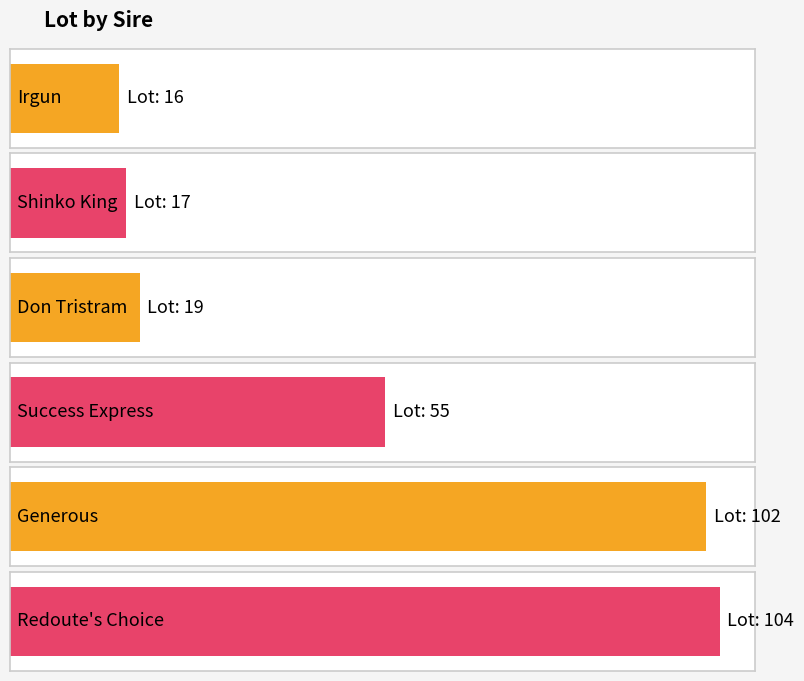

What is the difference between the second highest and minimum values?

86